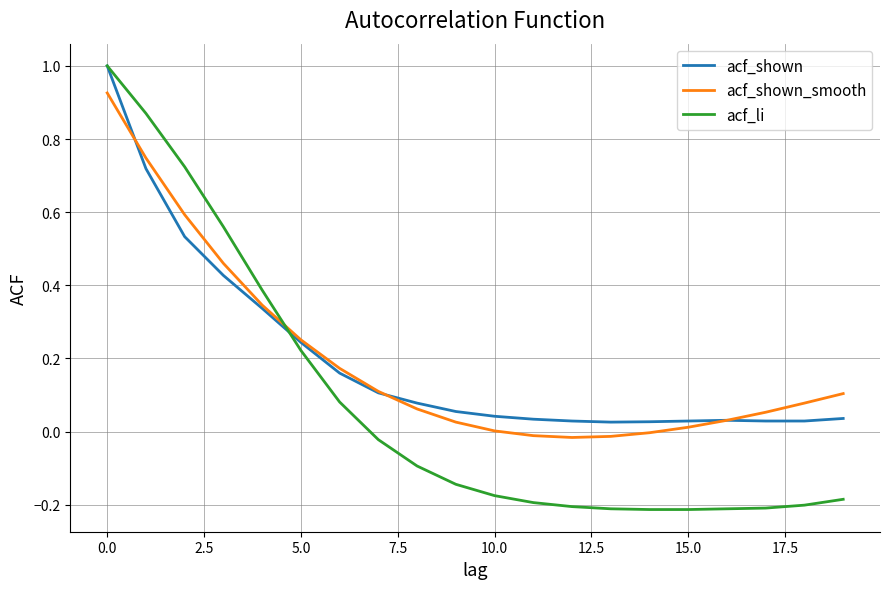

Which series has the largest range (max minus min)?

acf_li